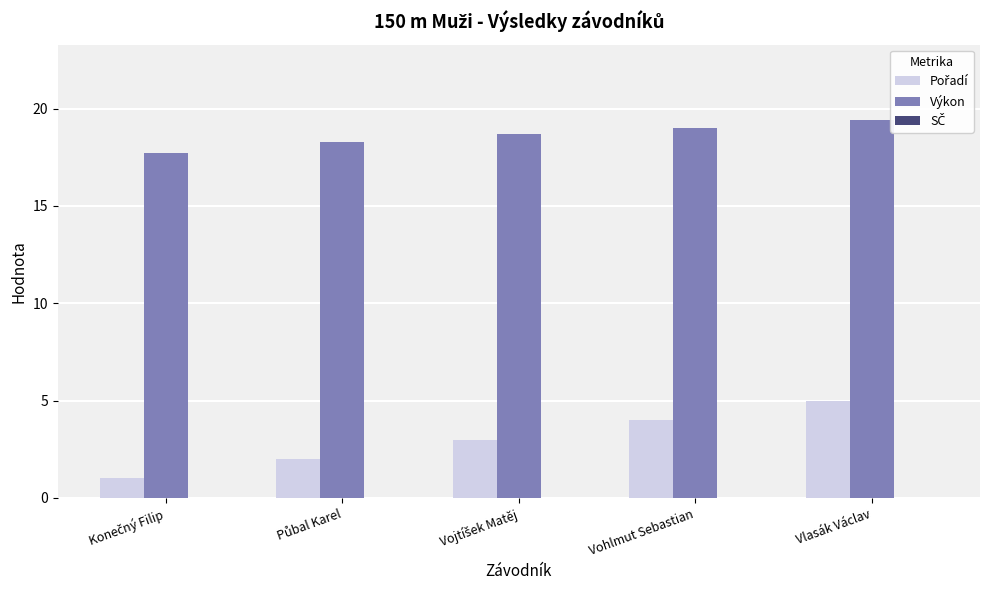

Does the chart contain any negative values?

No